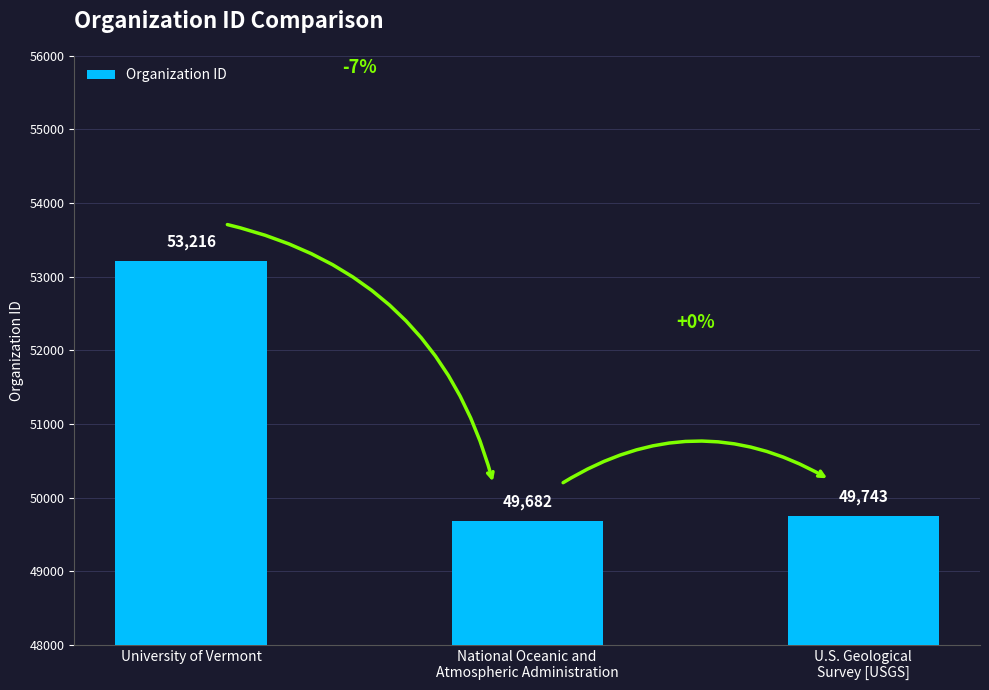

At which label is the value closest to 51449?

U.S. Geological
Survey [USGS]